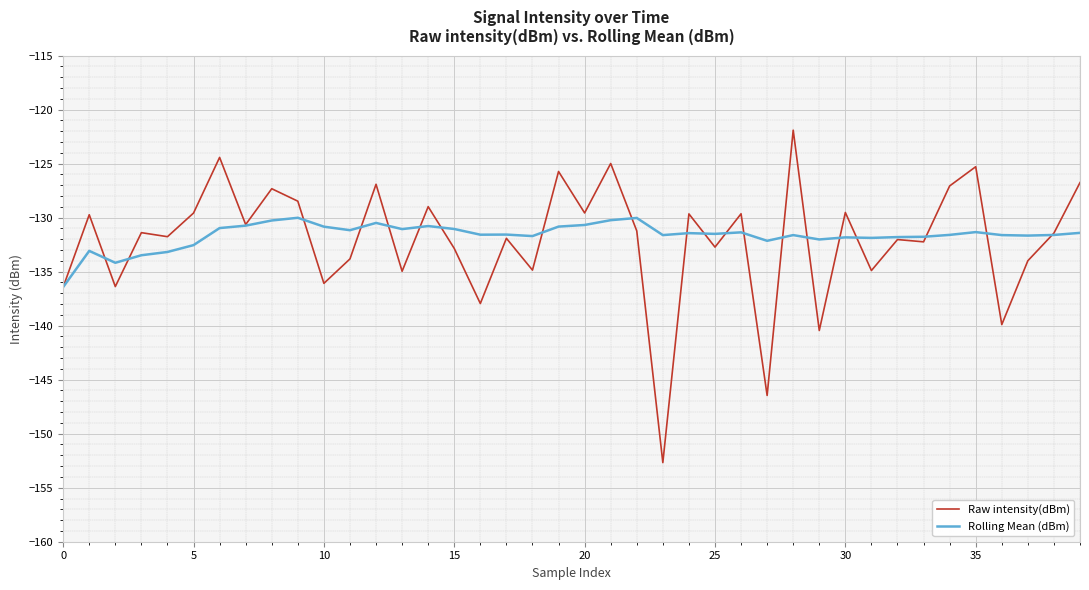

What is the highest value of the Raw intensity(dBm) series?

-121.9